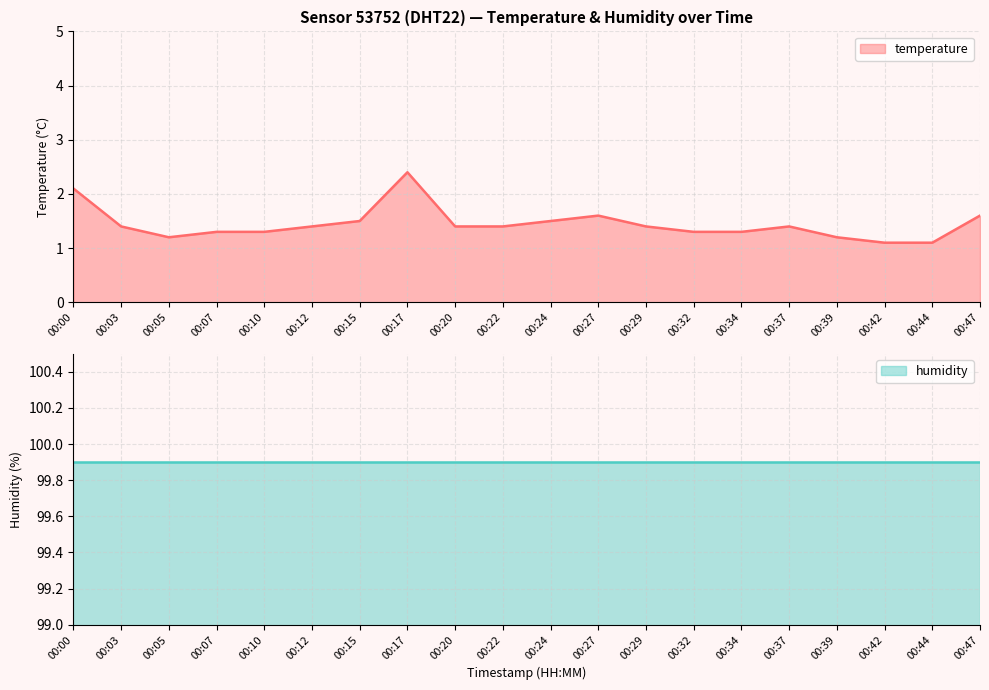

What is the sum of all values?

28.9